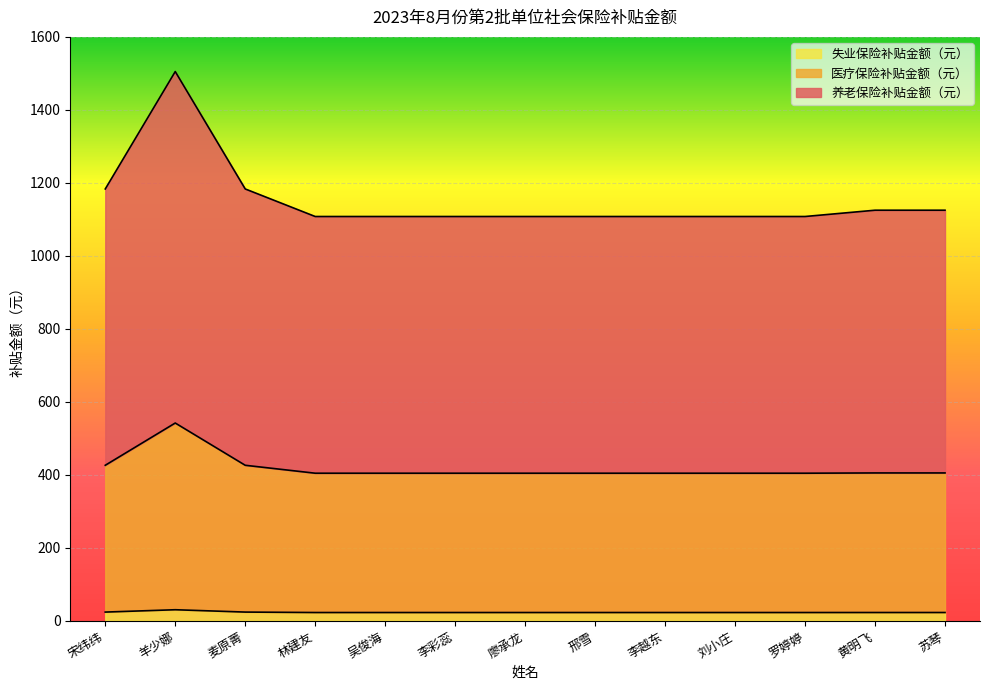

At which label does 医疗保险补贴金额（元） reach its minimum?

林建友